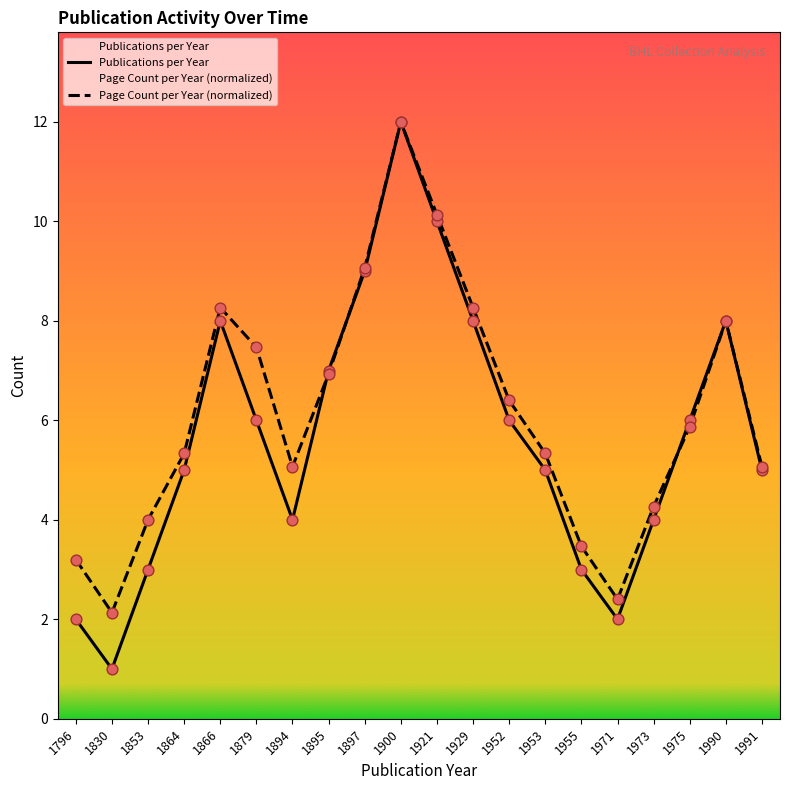

Which series reaches the maximum Y coordinate?

Publications per Year